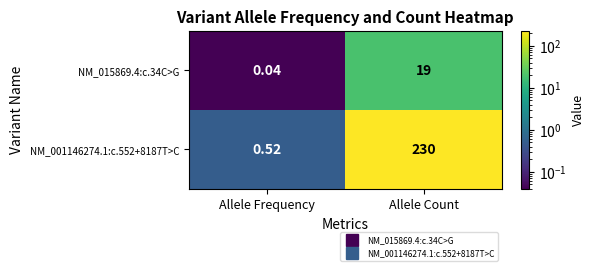

Rank the categories by NM_001146274.1:c.552+8187T>C value from lowest to highest.

Allele Frequency, Allele Count